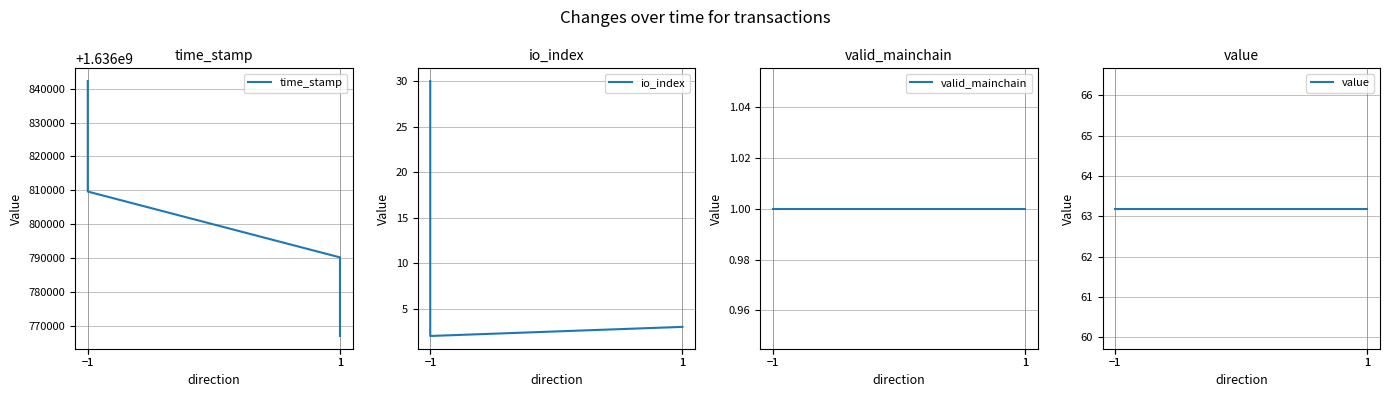

At which category is the sum across all series the highest?

−1